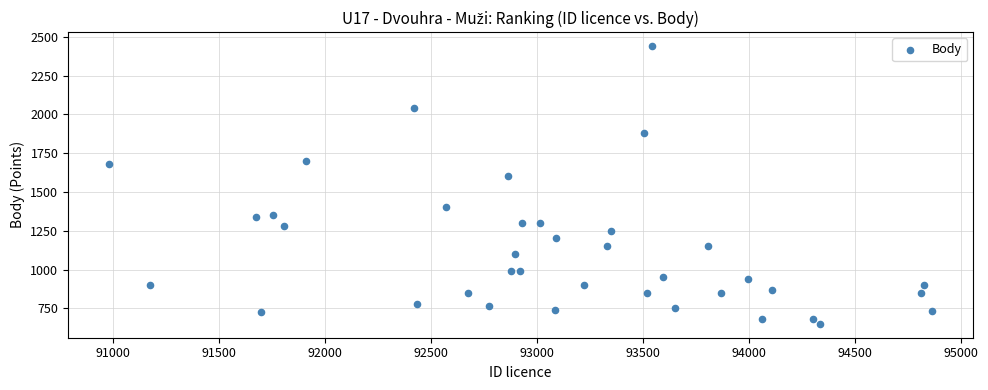

What Y value in the scatter plot is closest to 1545?

1600